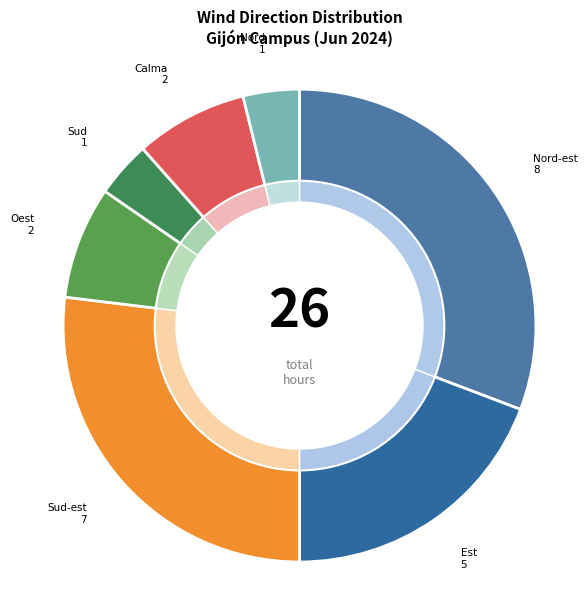

The Oest slice represents 17% of the pie. True or false?

False